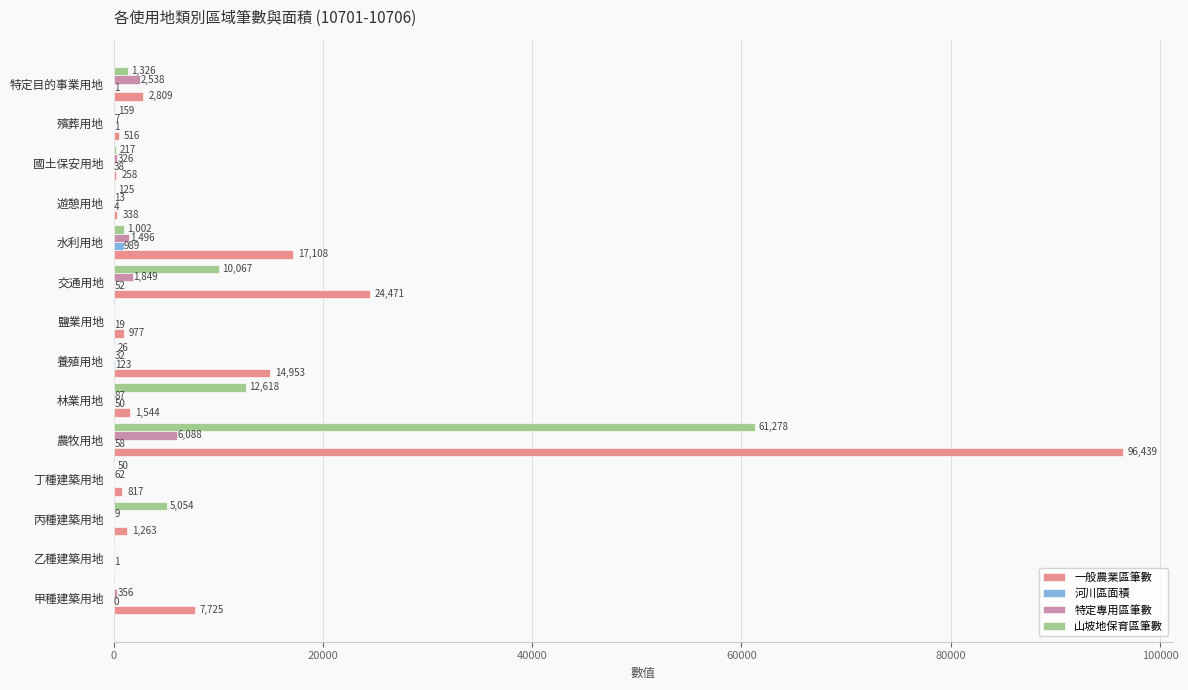

The 一般農業區筆數 series shows 96439.0 at 農牧用地. True or false?

True